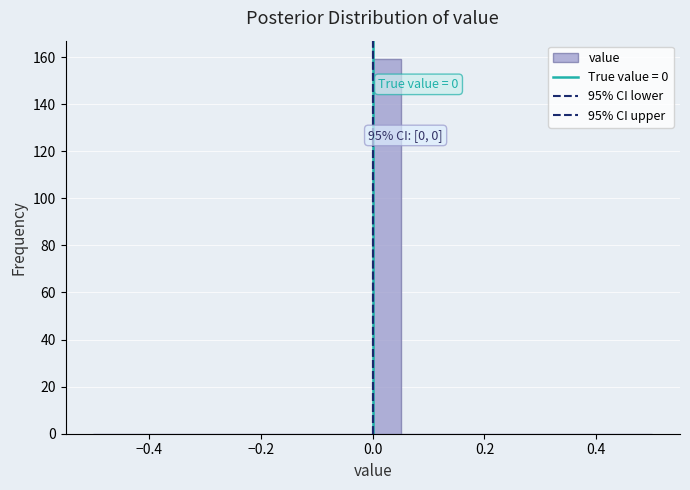

Around what value on the x-axis is the tallest bar? Give the approximate position of its centre, as read against the axis.

0.02